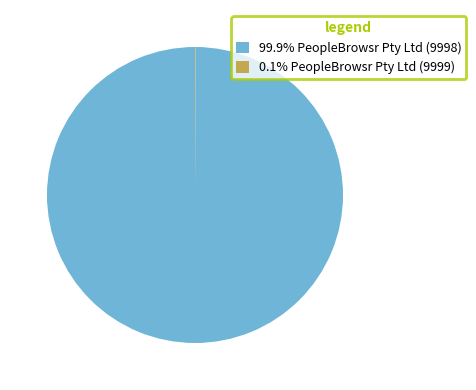

Is 99.9% PeopleBrowsr Pty Ltd (9998) the majority of the pie?

Yes